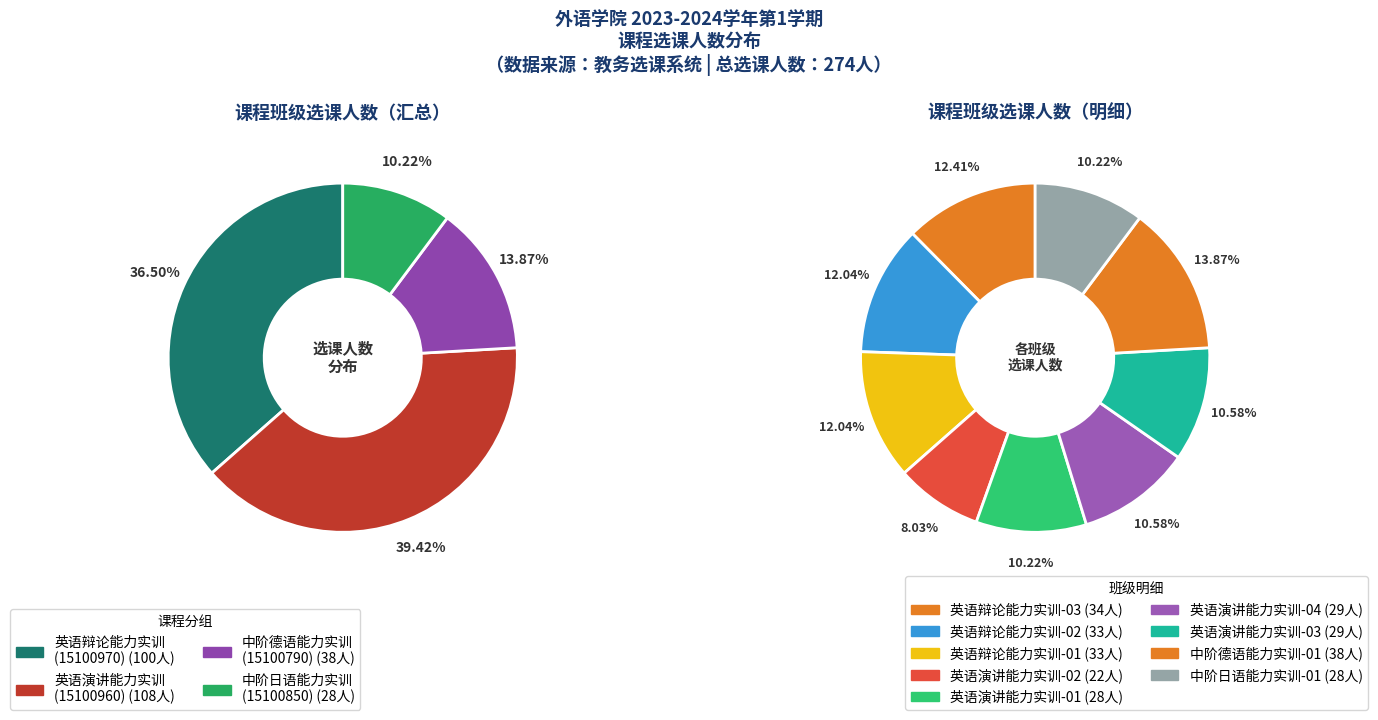

What is the change in value from 英语演讲能力实训-02 to 中阶日语能力实训-01?

+6